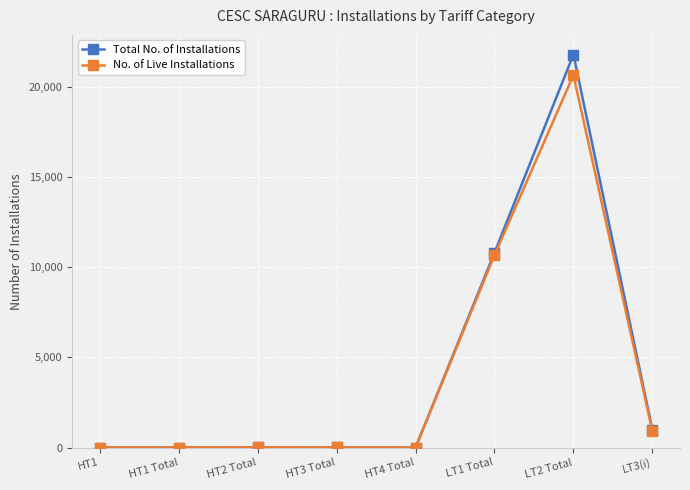

What is the label of the 6th point from the right?

HT2 Total